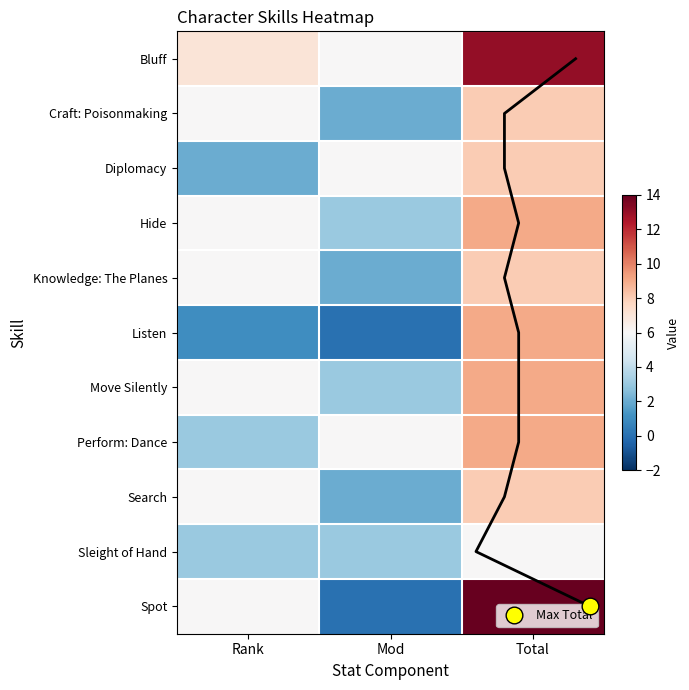

What is the sum of the Sleight of Hand values at Total and Rank?

9